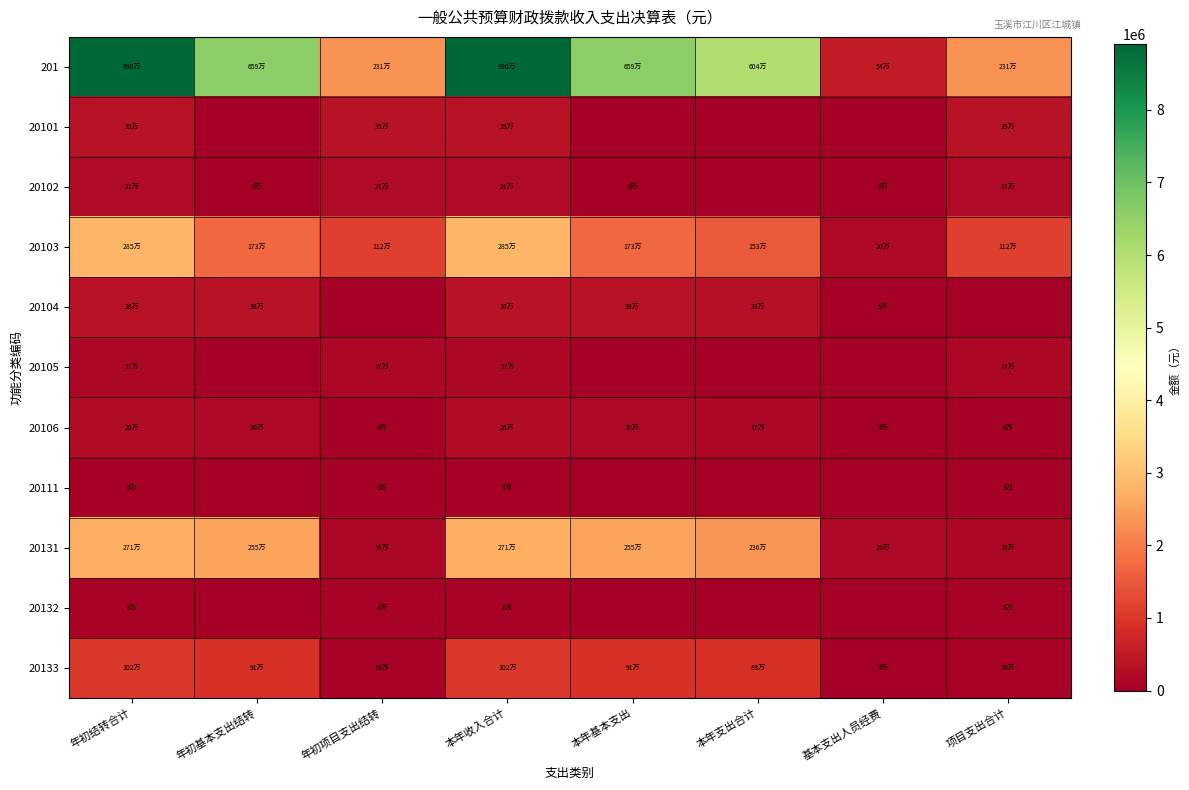

Which series has the largest total across all categories?

201